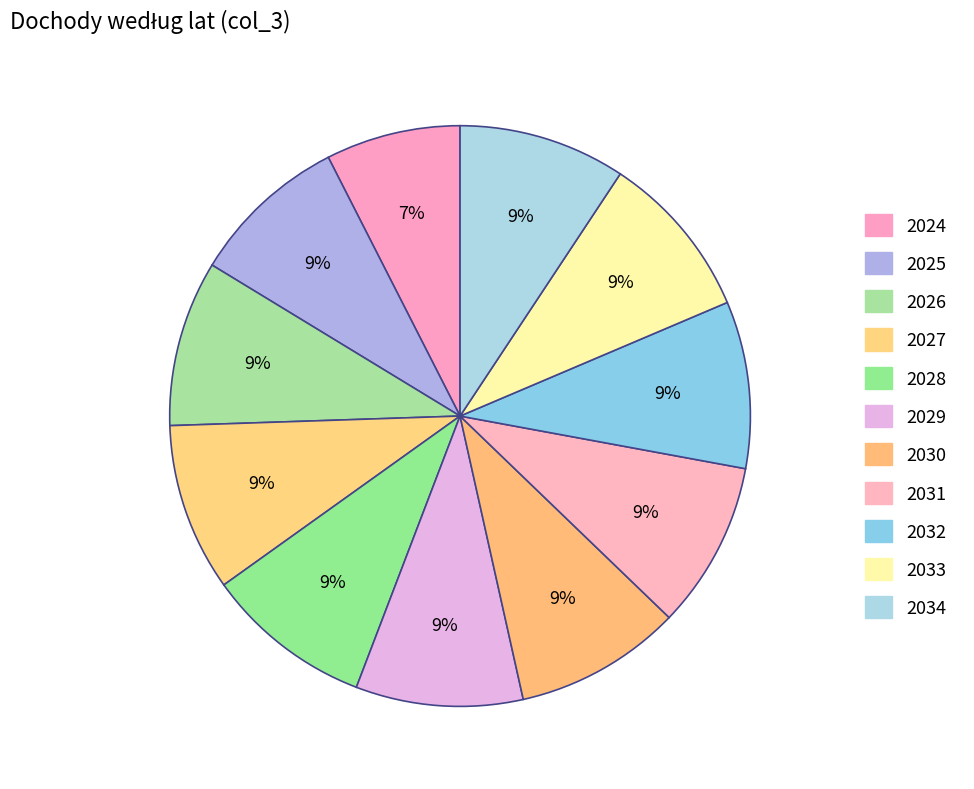

Is there any slice that represents more than half of the pie?

No